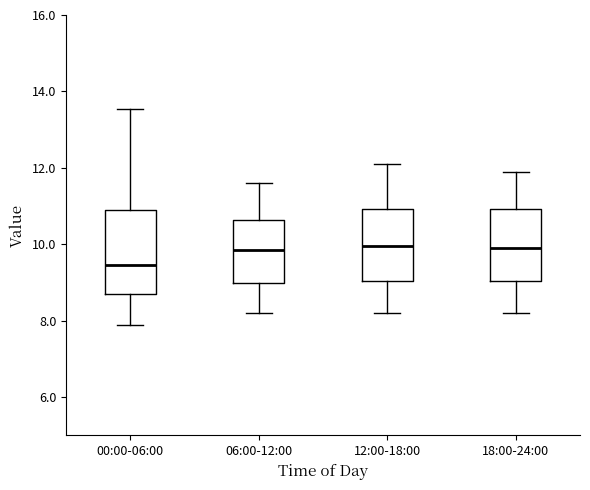

Where is the lower edge of the box for 00:00-06:00 on the y-axis? The values are not printed on the chart, so give them approximately, as read against the axis.

8.8